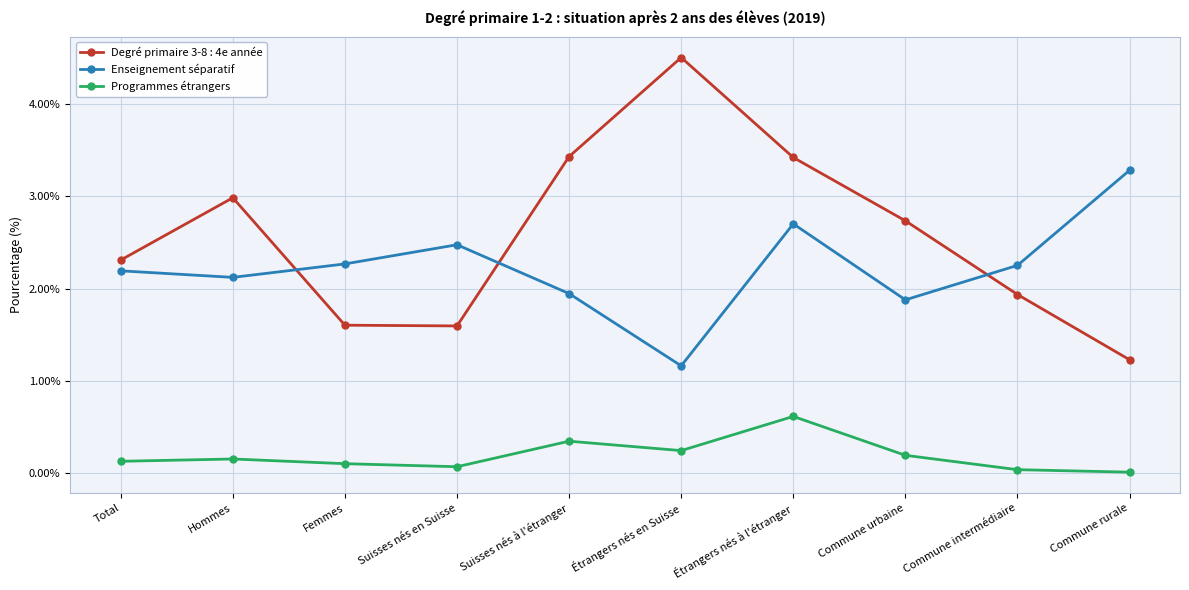

True or false: Degré primaire 3-8 : 4e année has a value of 2.7 at Commune urbaine.

True